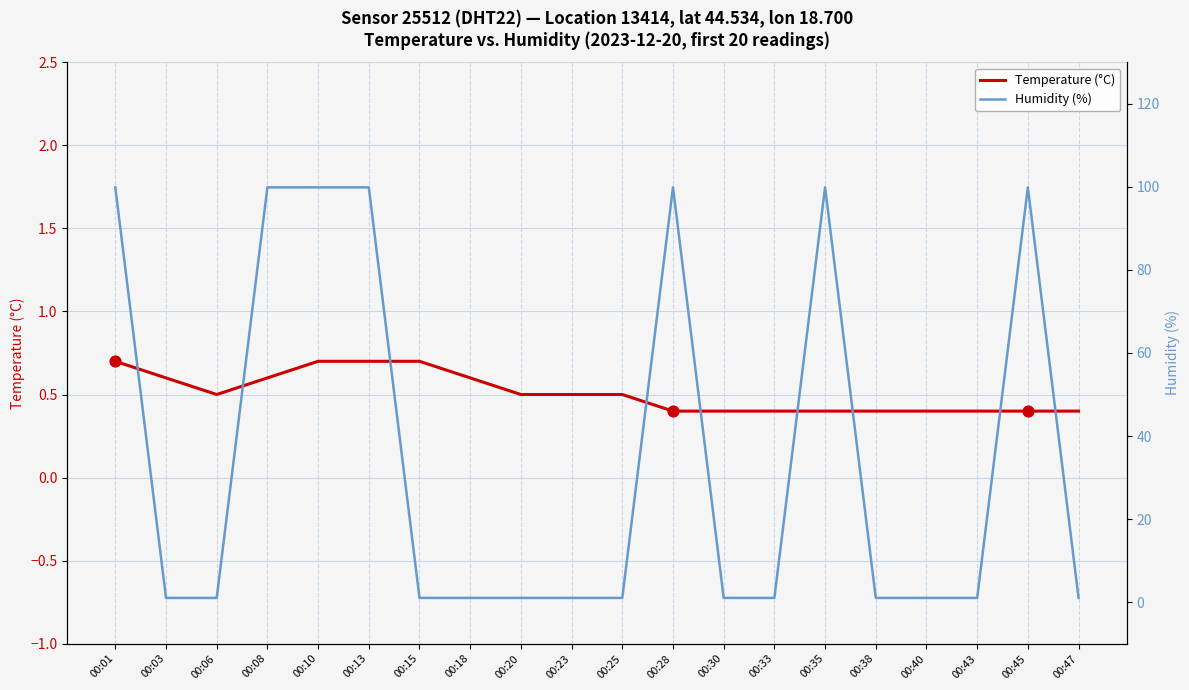

Which series has the largest total across all categories?

Humidity (%)